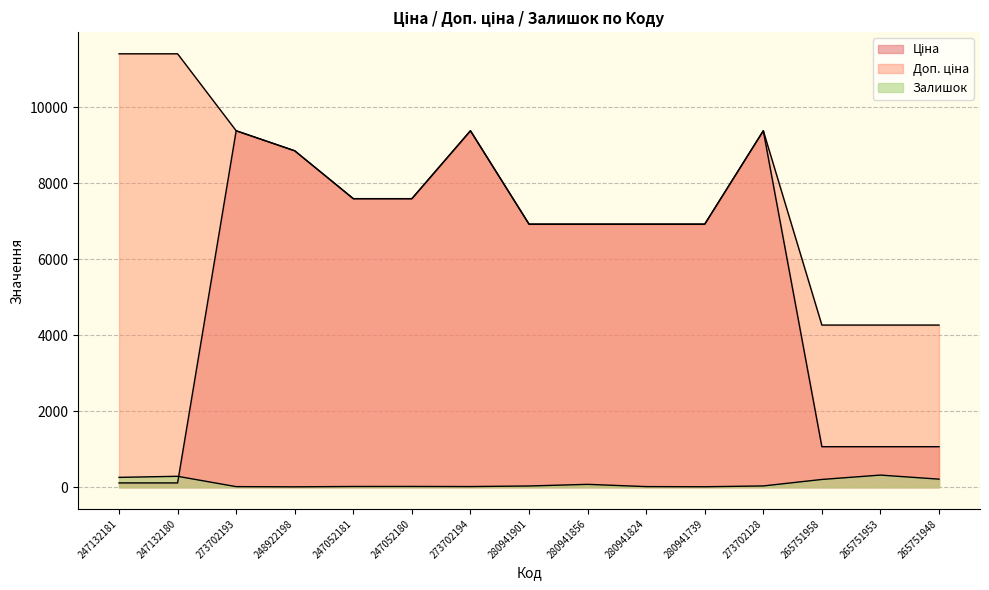

Between 273702128 and 247132180, which is larger?

273702128